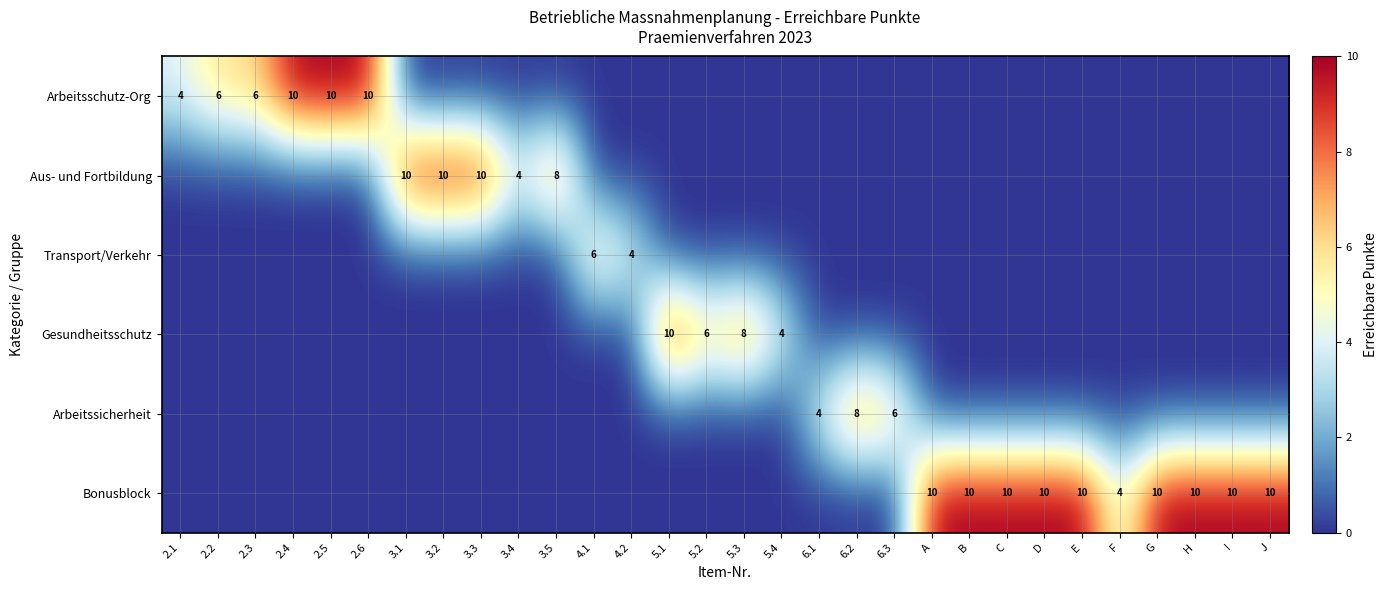

True or false: Arbeitsschutz-Org has a value of 6 at 2.3.

True